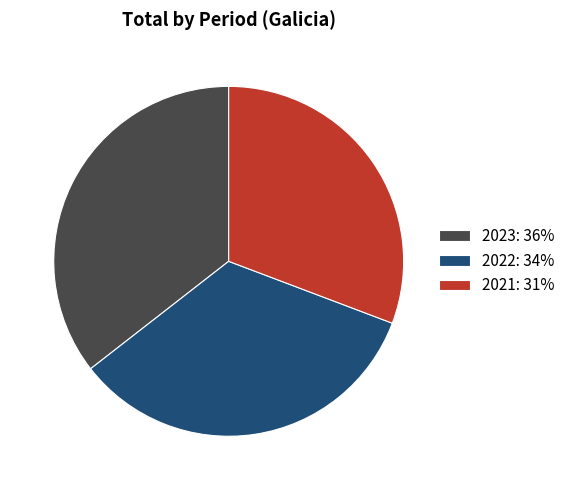

Which category has the smallest portion of the pie?

2021